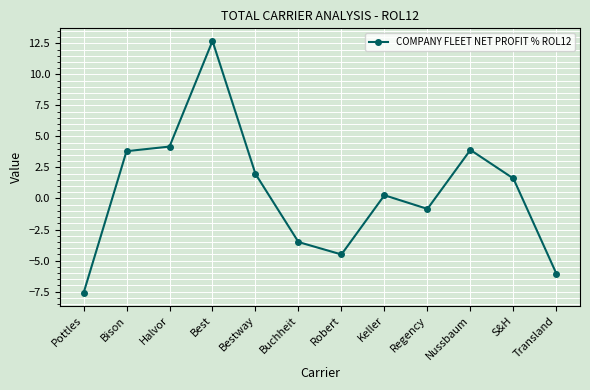

How many lines are shown in the chart?

1